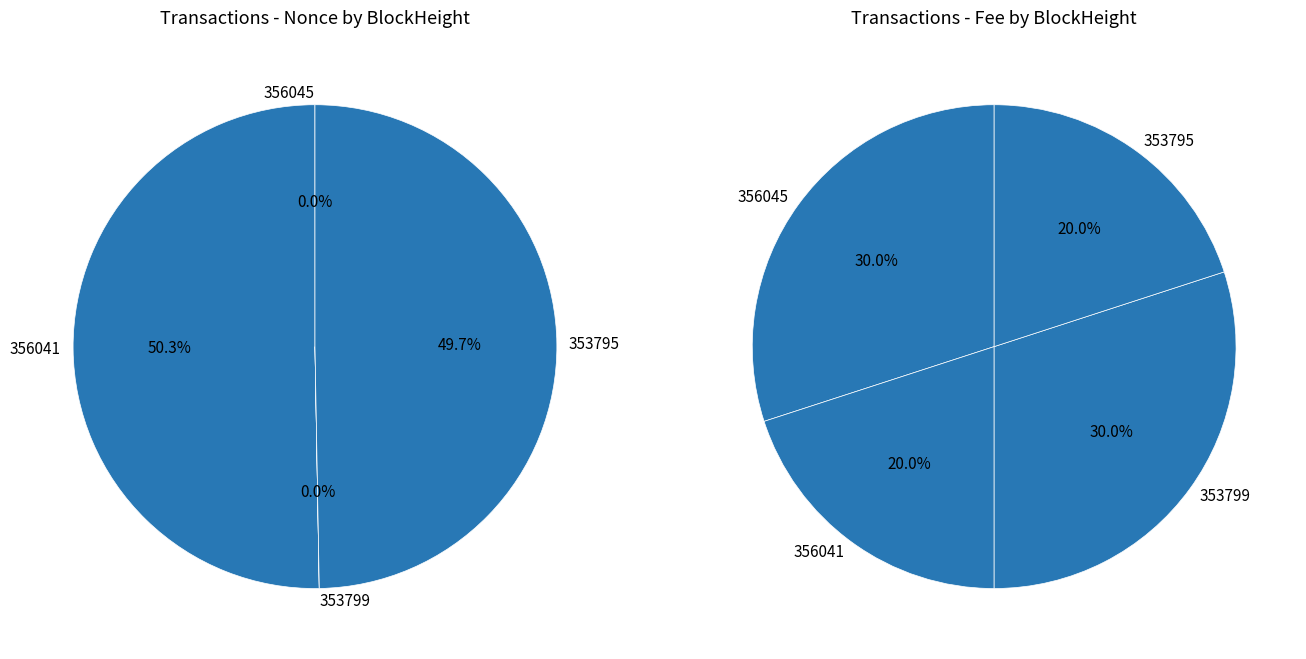

Count the number of slices in the pie.

4